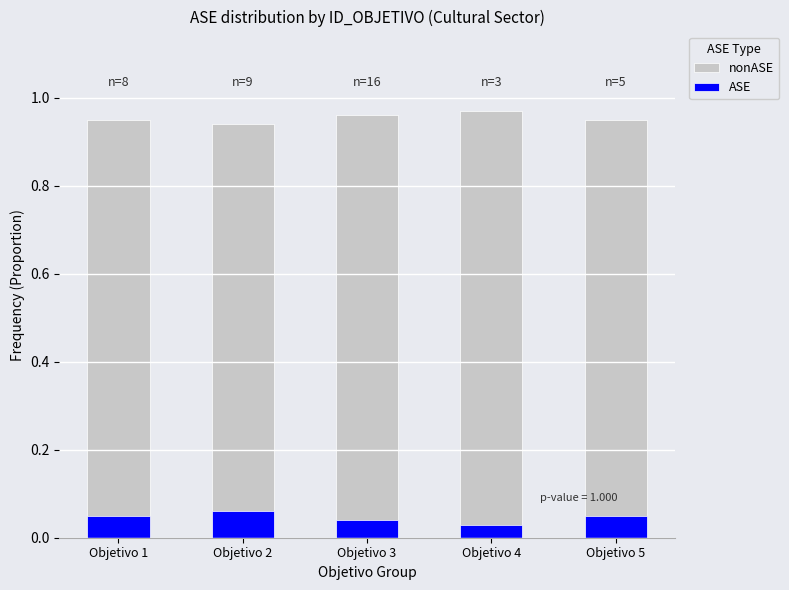

What is the maximum value for ASE?

0.1